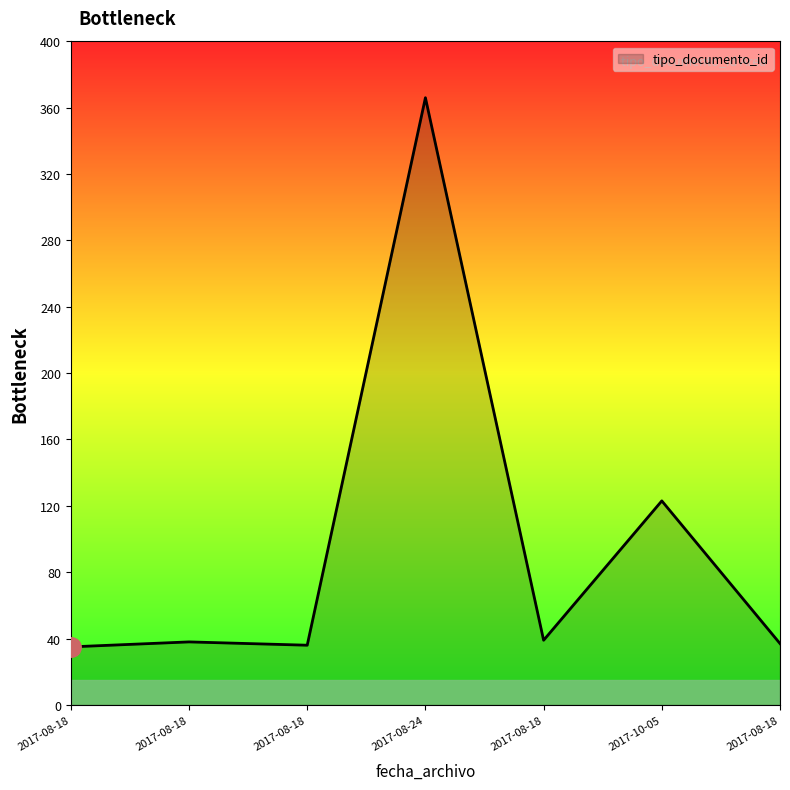

Rank the categories by value from highest to lowest.

2017-08-24, 2017-10-05, 2017-08-18, 2017-08-18, 2017-08-18, 2017-08-18, 2017-08-18